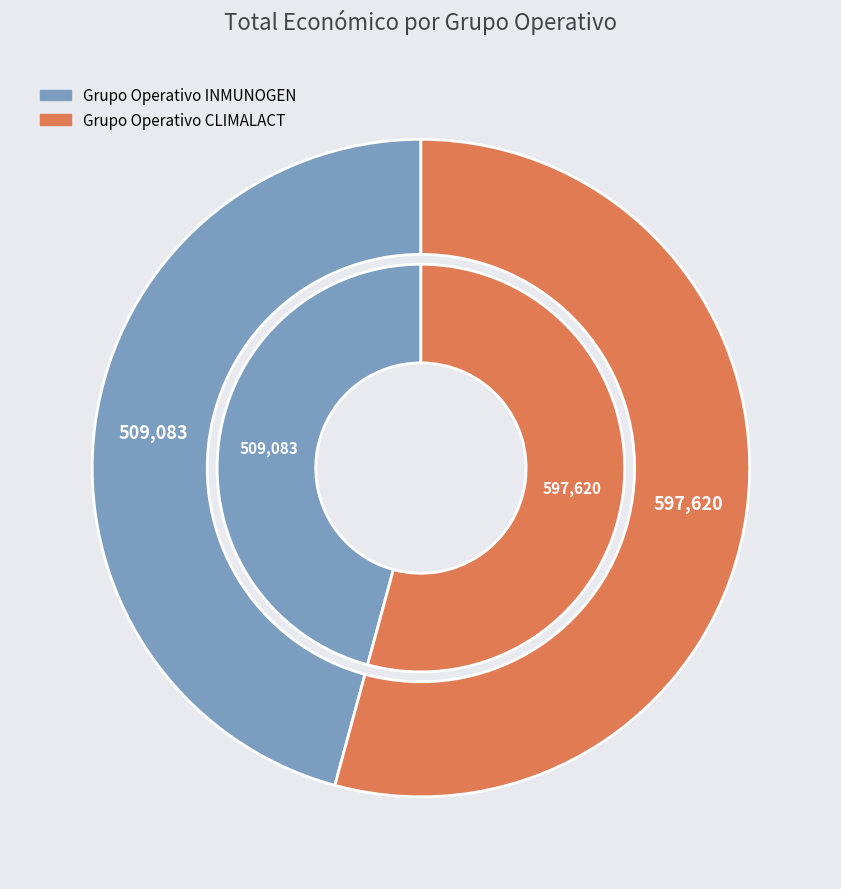

Rank the categories by value from lowest to highest.

Grupo Operativo INMUNOGEN, Grupo Operativo CLIMALACT